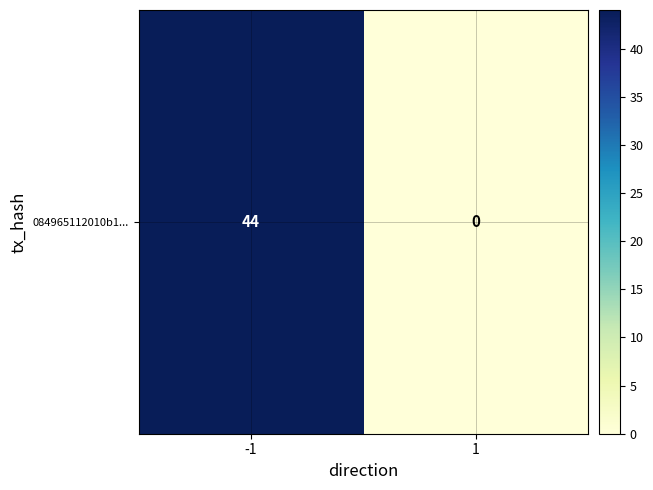

Rank the categories by value from highest to lowest.

-1, 1